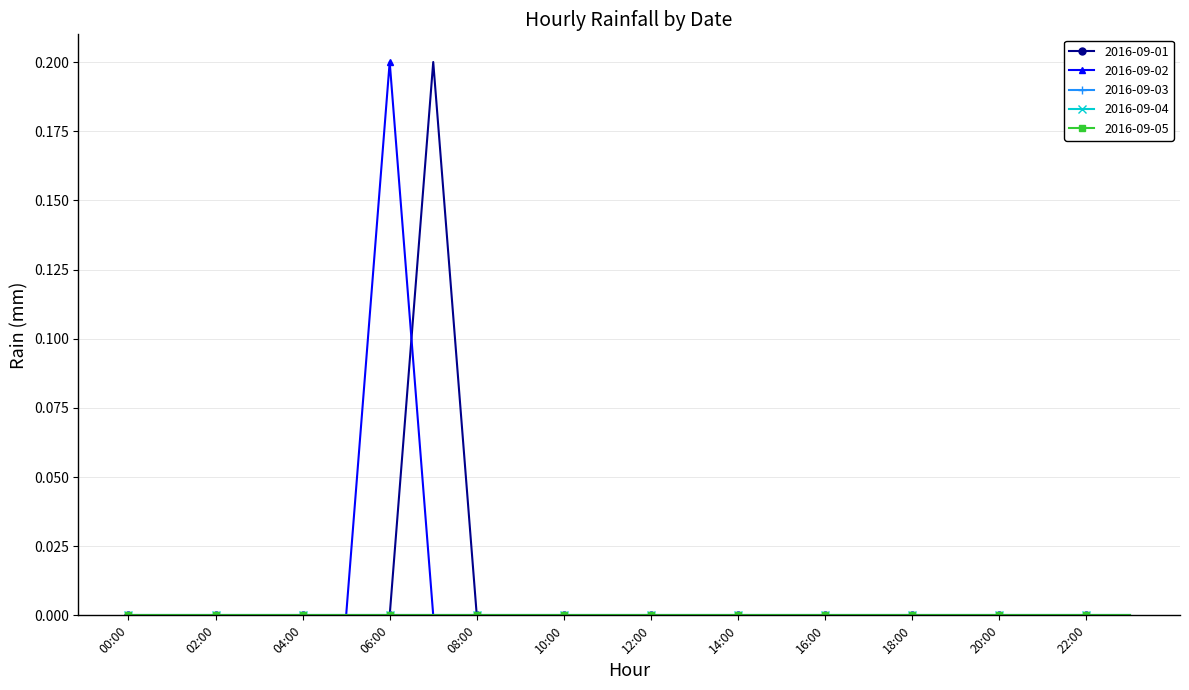

Is this an area chart (filled region under the line)?

No